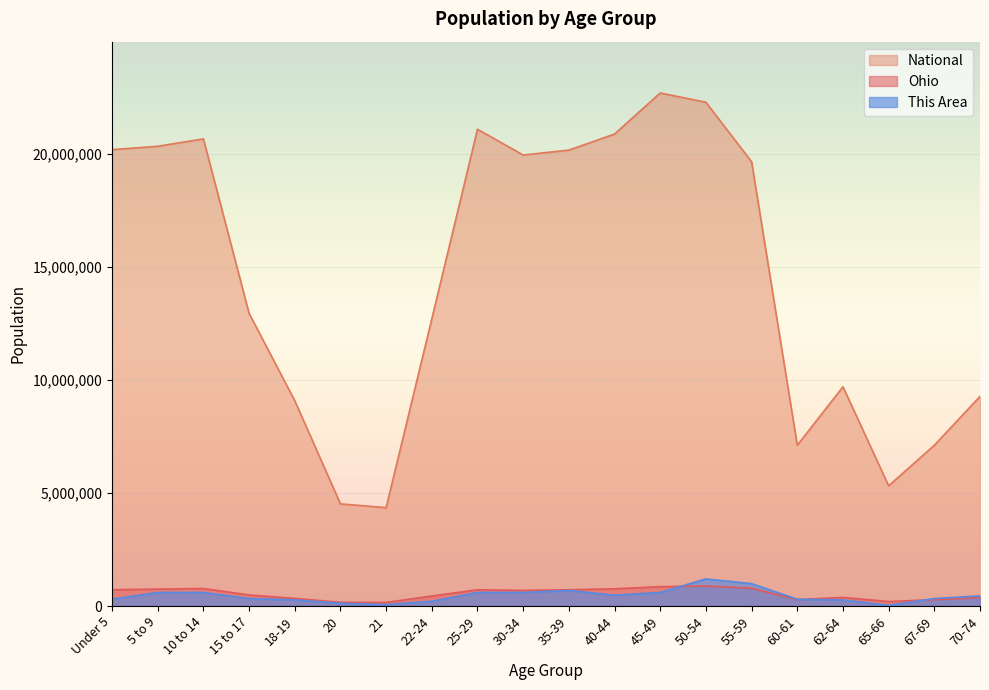

Where is the first local maximum for National?

10 to 14